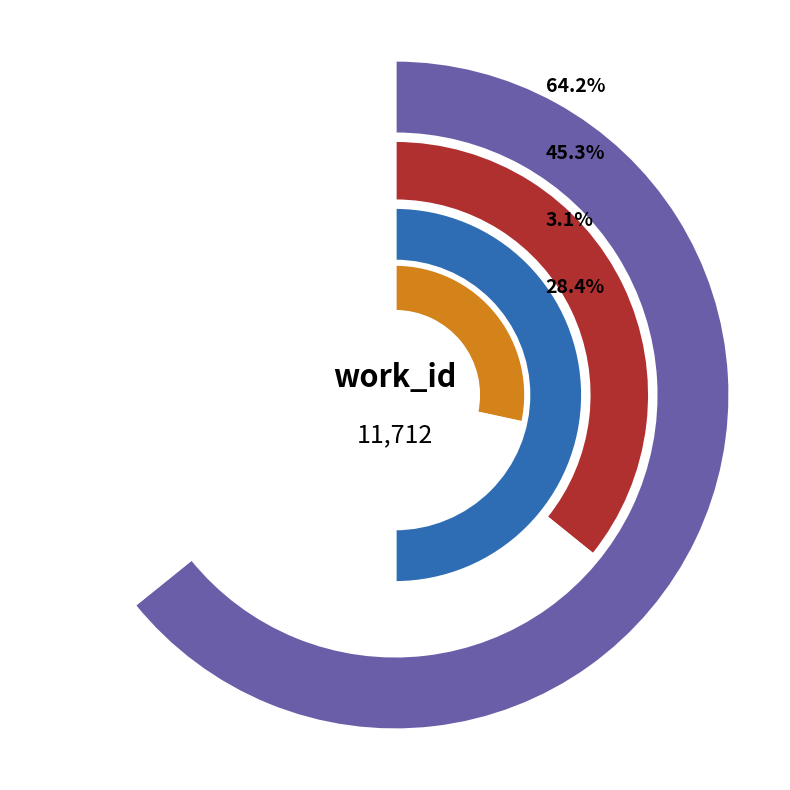

To the nearest percent, what percentage of the pie is 2013-07-09 14:41:52 UTC?

64%